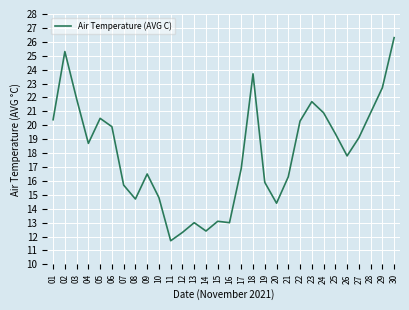

What is the sum of the values at 27 and 23?

40.8